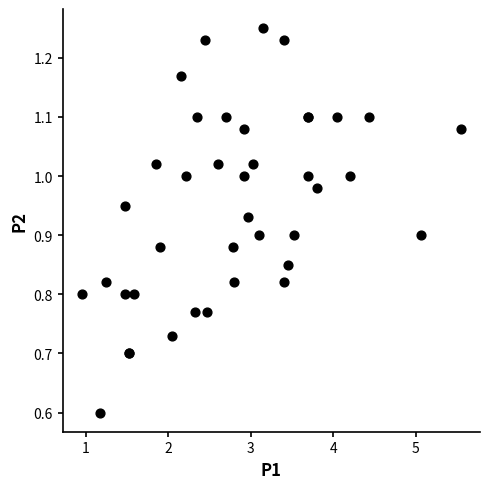

What Y value in the scatter plot is closest to 0?

0.6